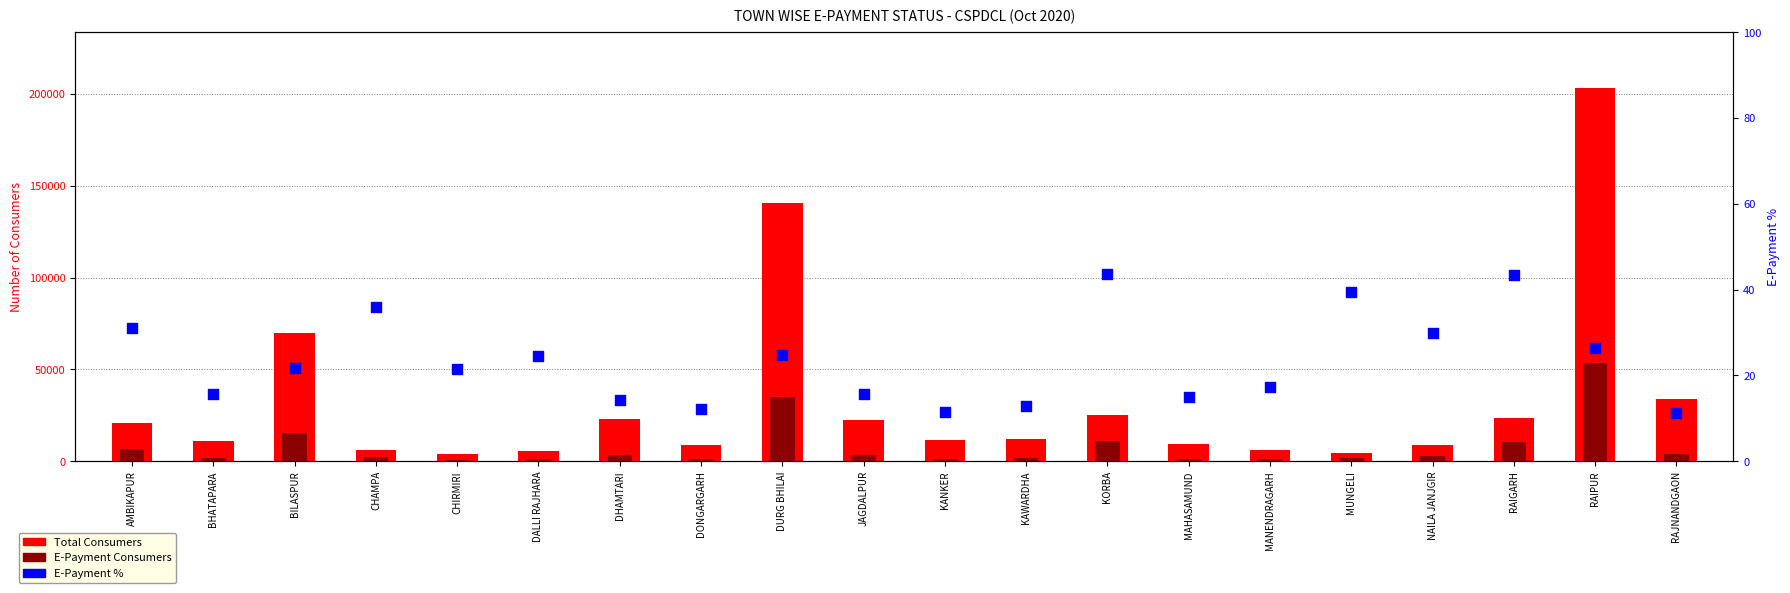

Which series has the largest total across all categories?

Total Consumers